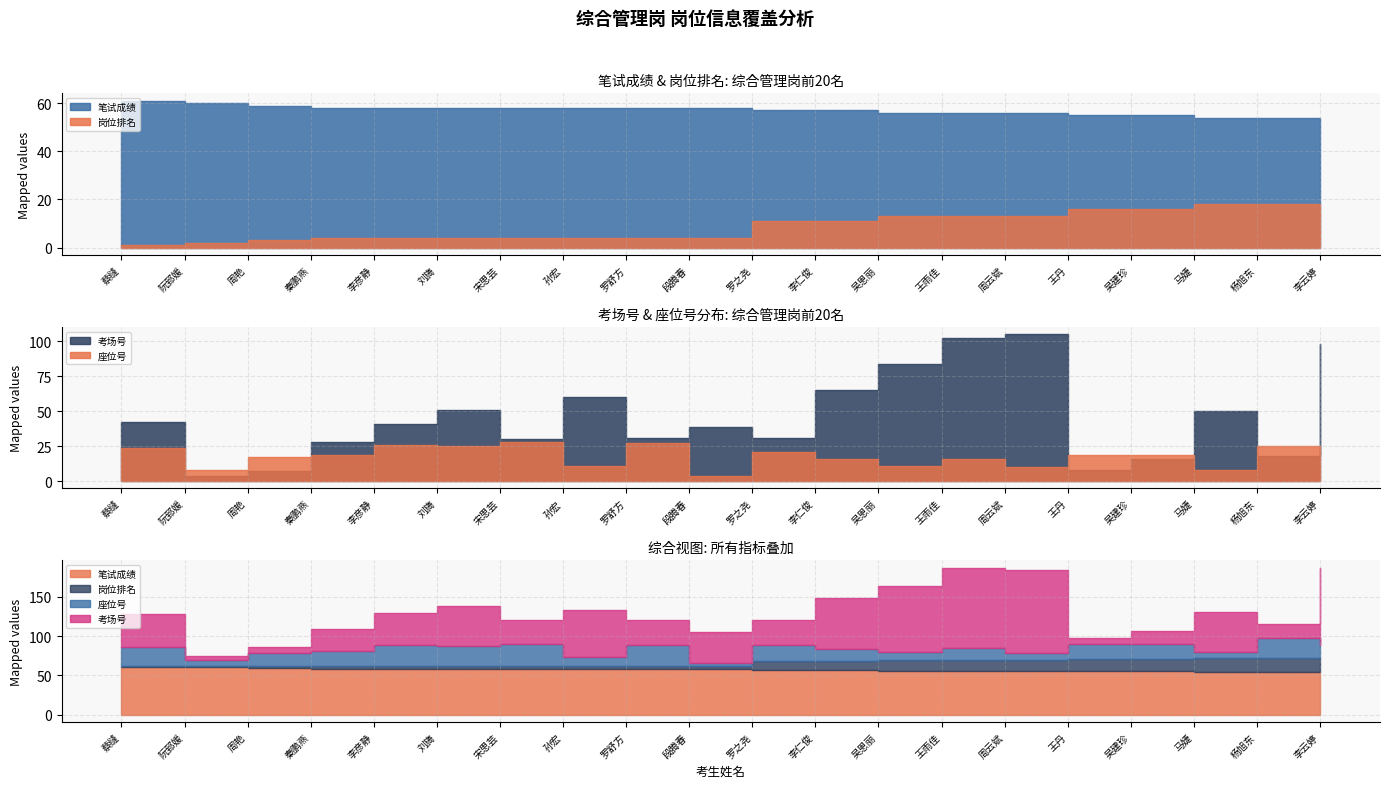

Which series has the widest spread of values?

考场号